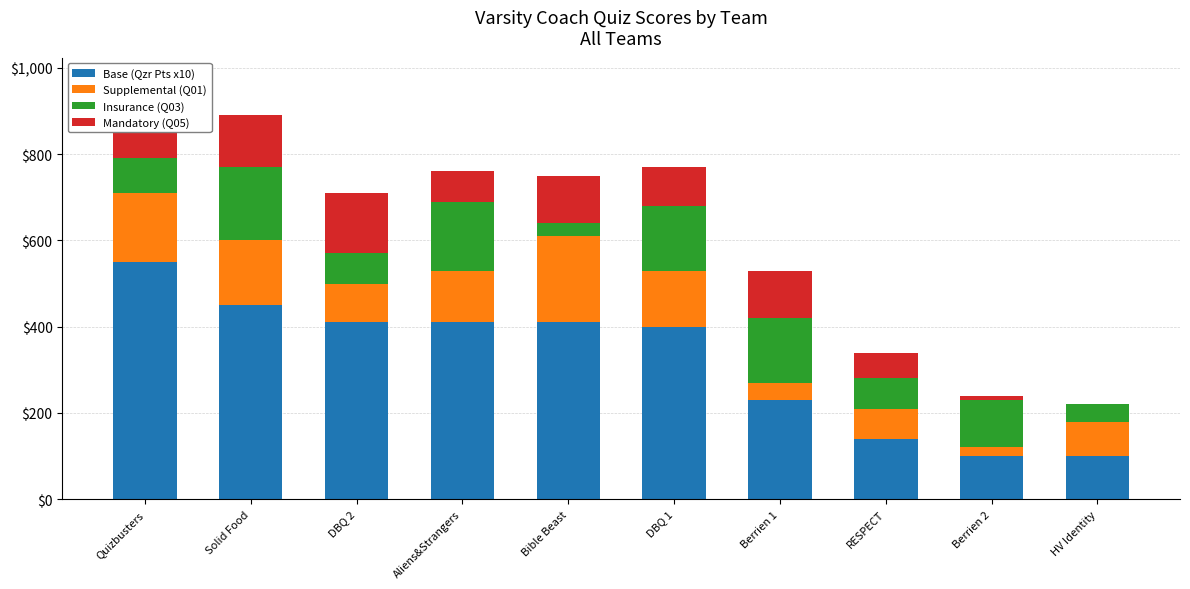

What is the total value across all series at HV Identity?

220